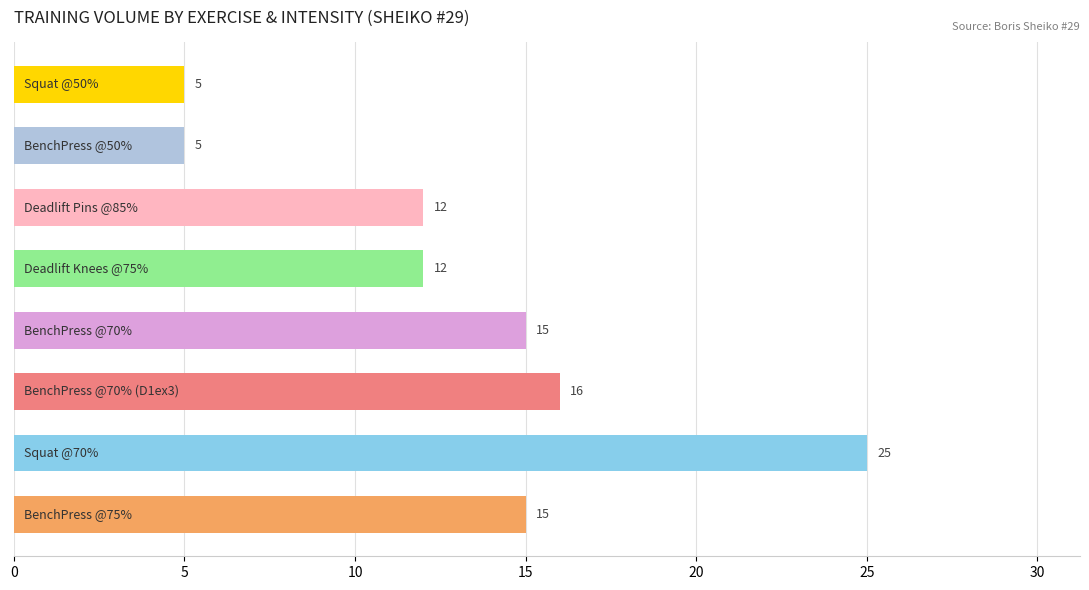

What is the maximum value shown in the chart?

25